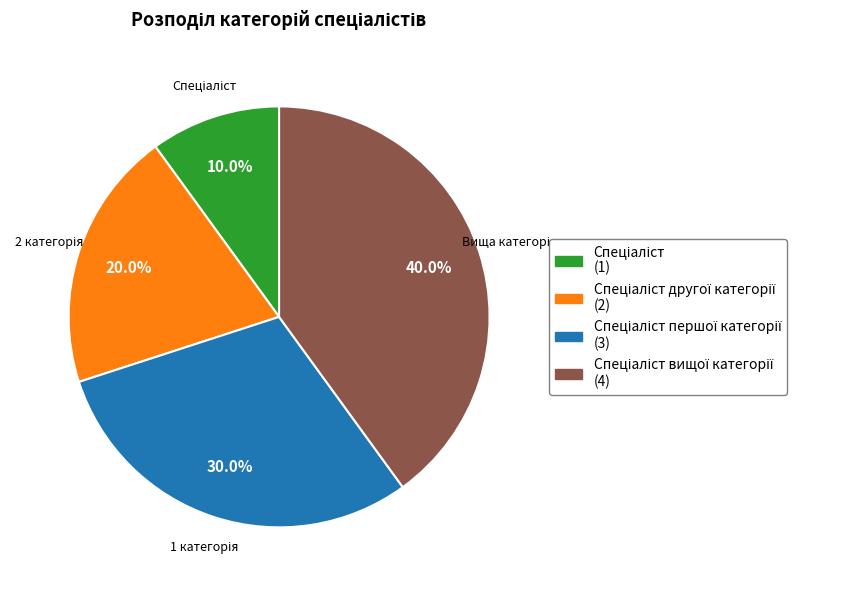

Is there any slice that represents more than half of the pie?

No